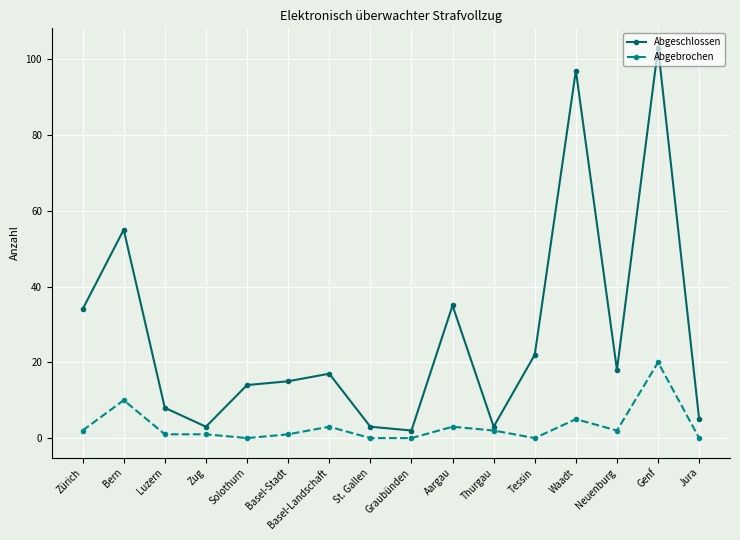

What is the difference between the Abgeschlossen values at Basel-Landschaft and Luzern?

9